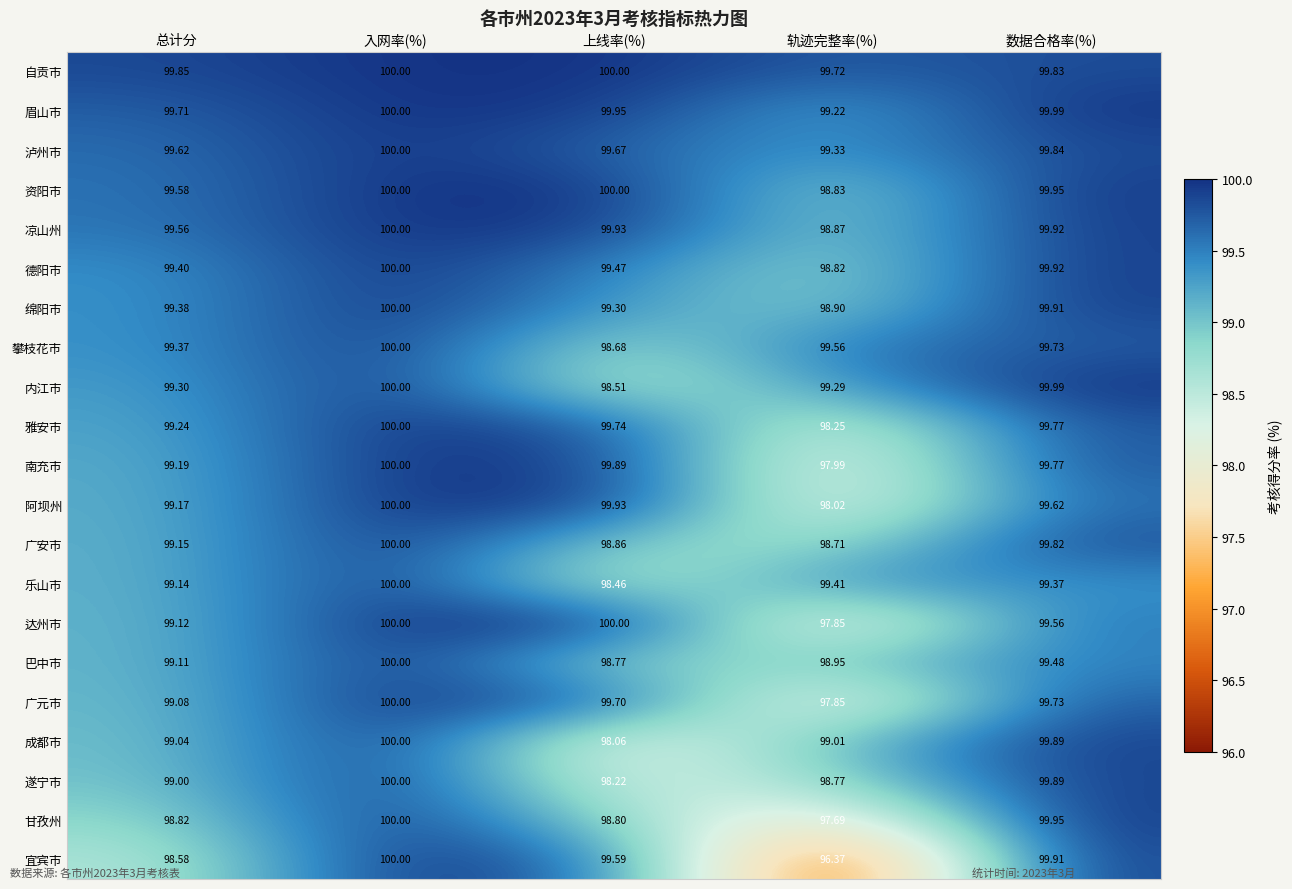

Where does the 乐山市 series first go above 99?

总计分